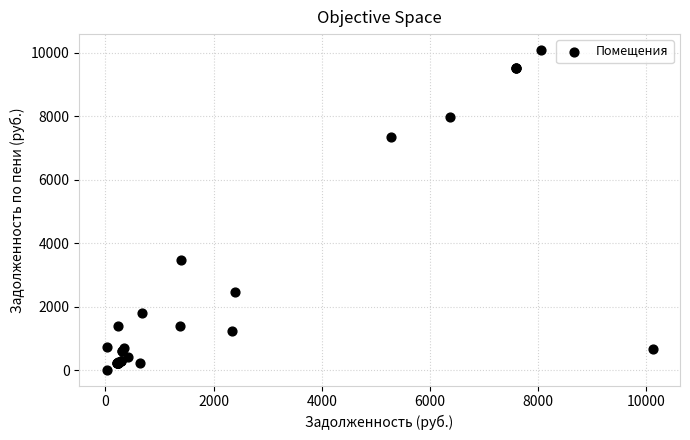

What Y value in the scatter plot is closest to 5048?

3467.2